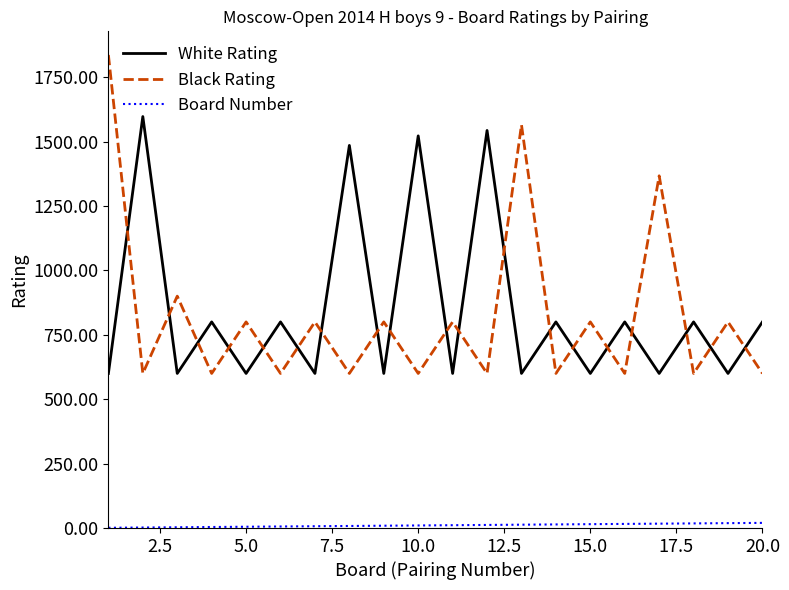

True or false: White Rating and Board Number intersect in this chart.

False